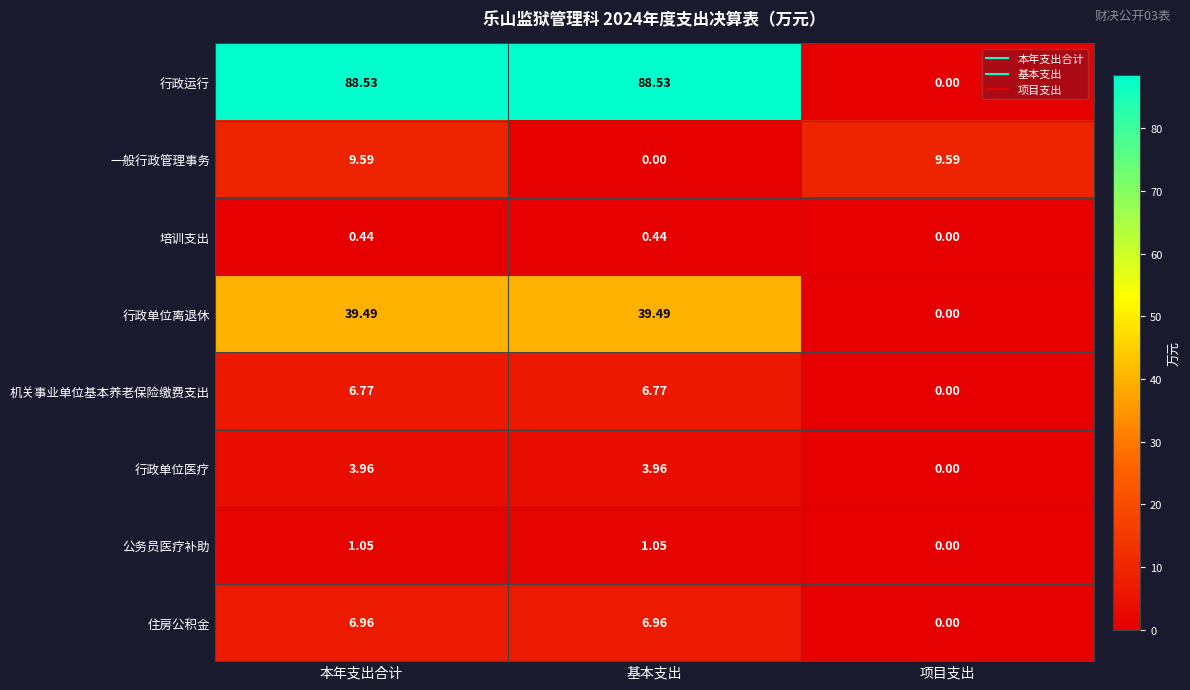

How many data points does each series have?

3